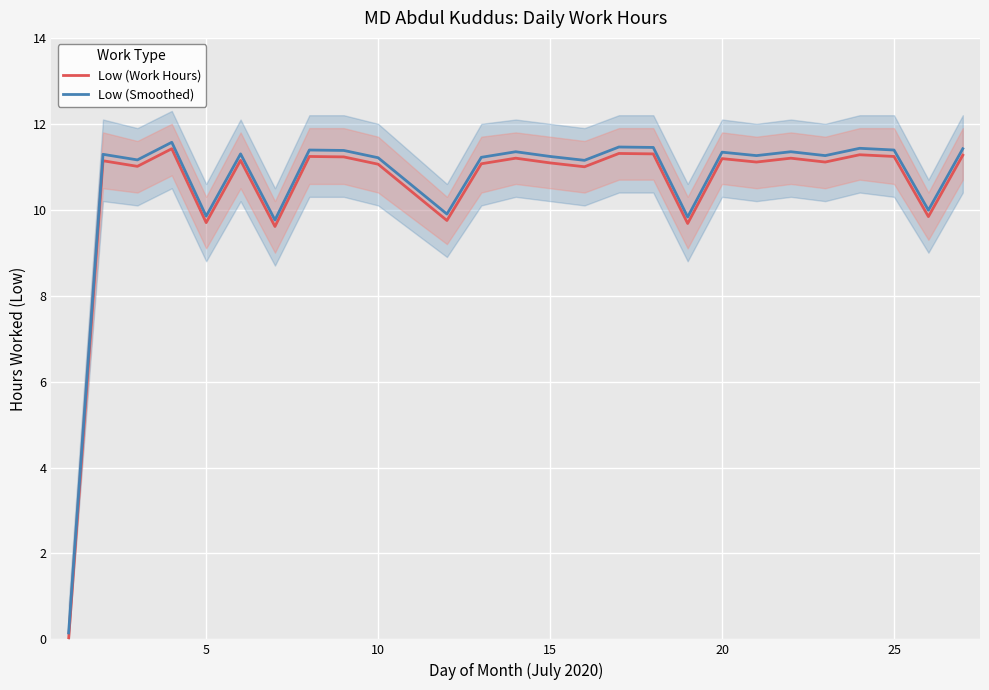

True or false: Low (Work Hours) and Low (Smoothed) cross at least once.

False